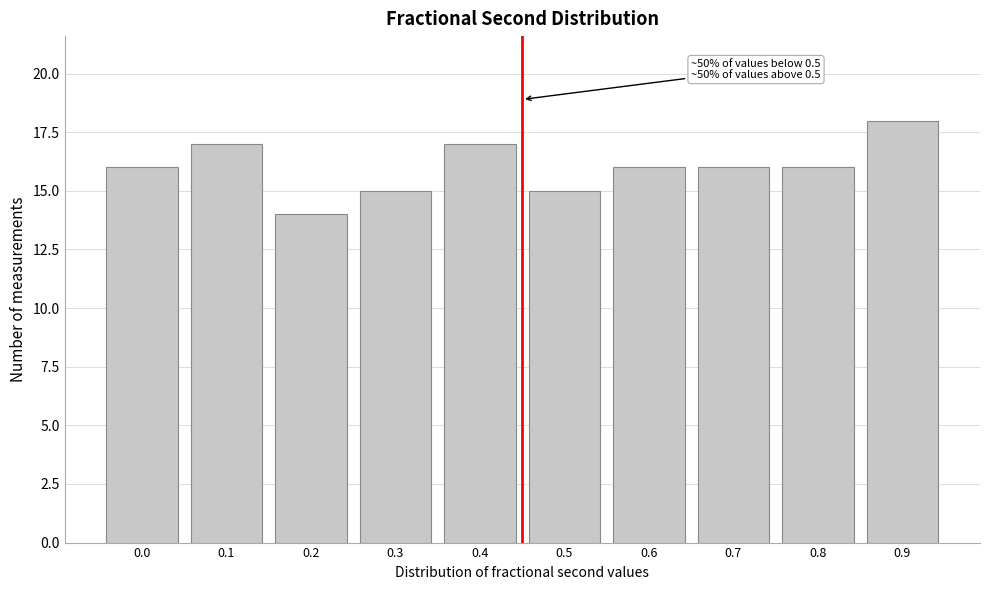

Reading left to right, extract all data points from this chart.

0.0=16	0.1=17	0.2=14	0.3=15	0.4=17	0.5=15	0.6=16	0.7=16	0.8=16	0.9=18